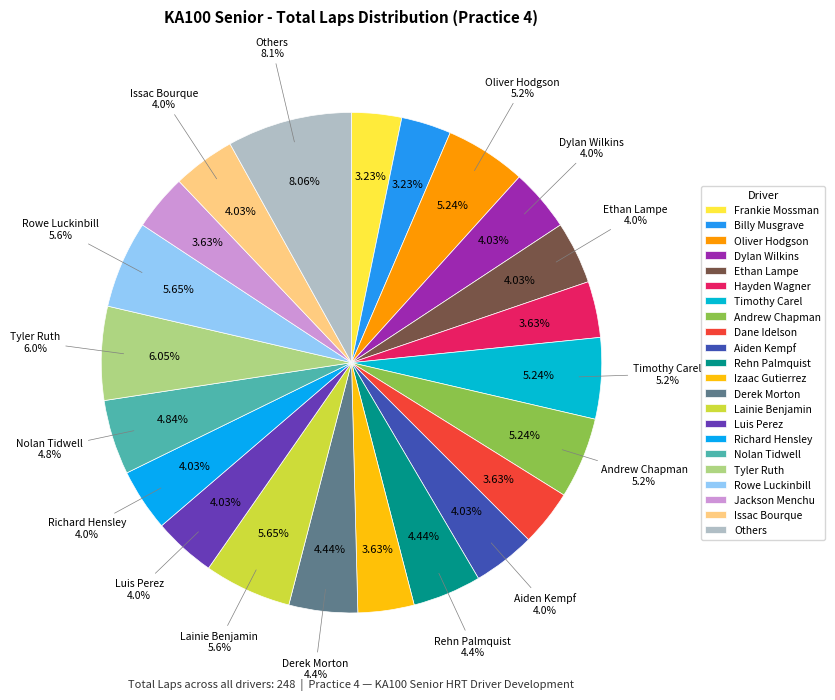

Does any single category account for the majority?

No